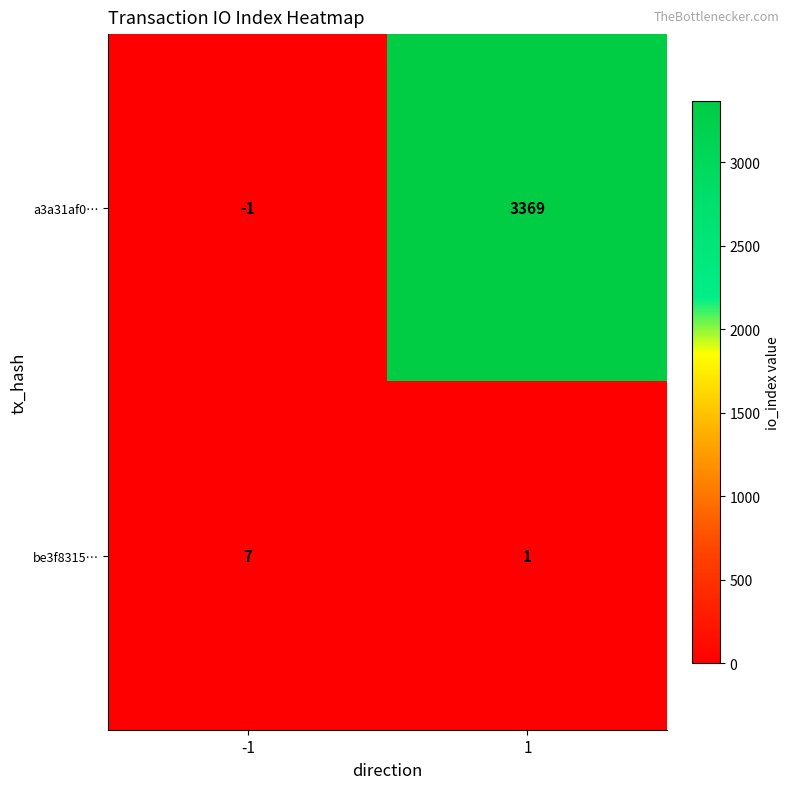

Reading left to right, extract all data points from this chart.

a3a31af0…: -1=-1	1=3369
be3f8315…: -1=7	1=1